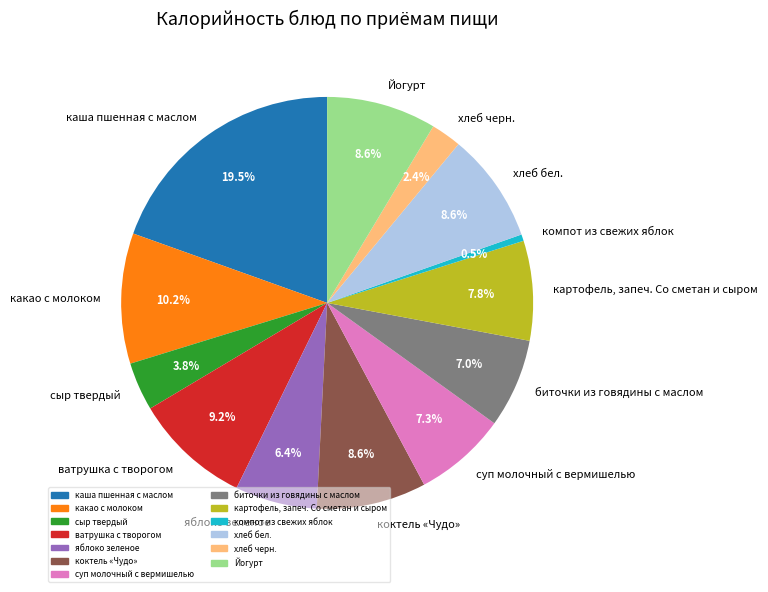

Approximately how many times larger is the value at Йогурт compared to коктель «Чудо»?

1.0